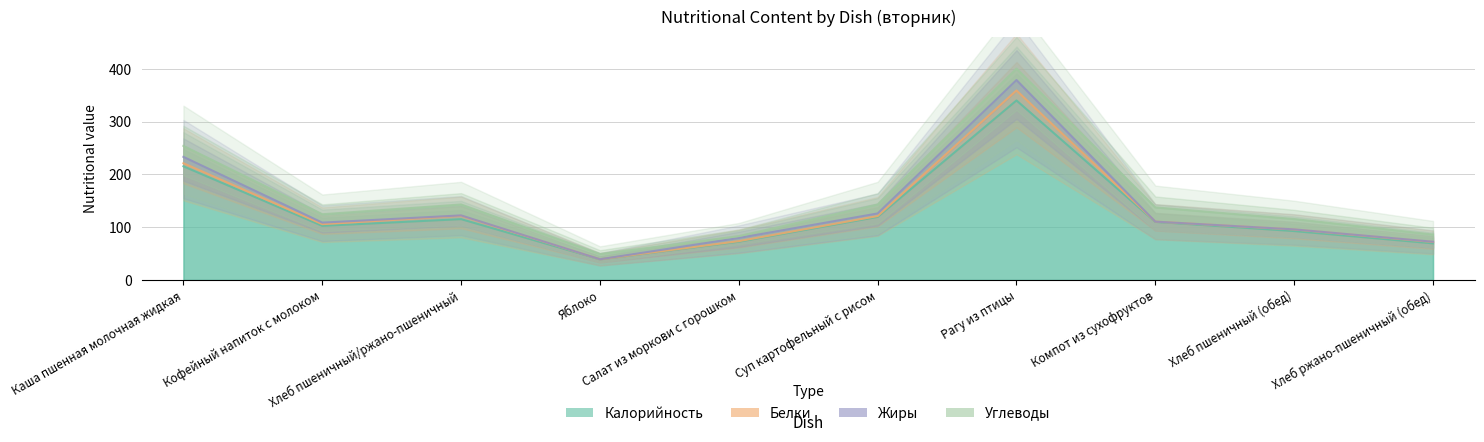

True or false: Жиры and Углеводы cross at least once.

True